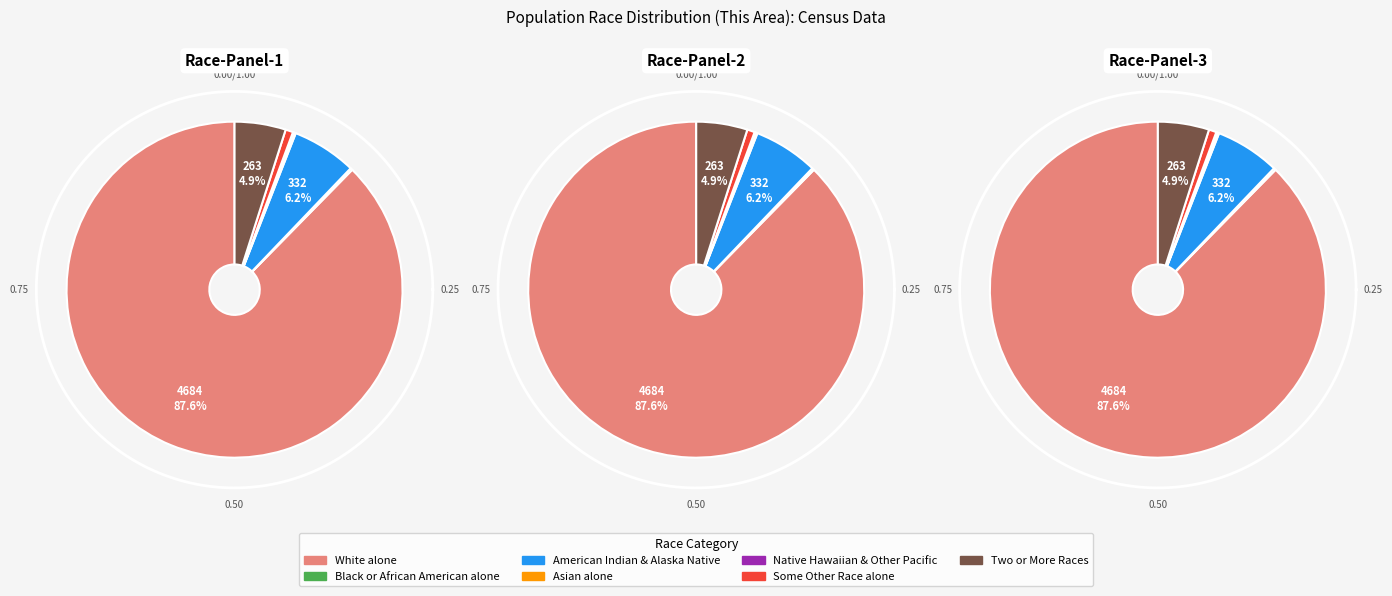

Which slice is the largest?

White alone